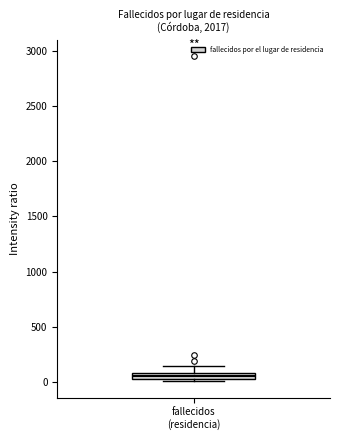

Where does the median line of the box for fallecidos (residencia) sit on the y-axis? The values are not printed on the chart, so give them approximately, as read against the axis.

50